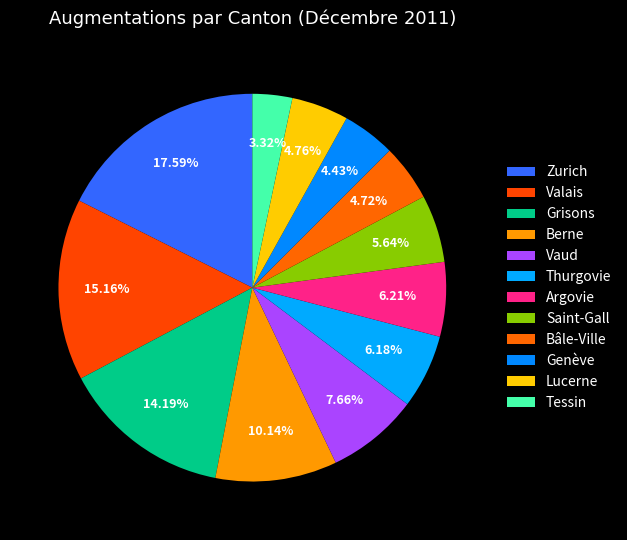

Is it true that Tessin is 3% of the pie?

True